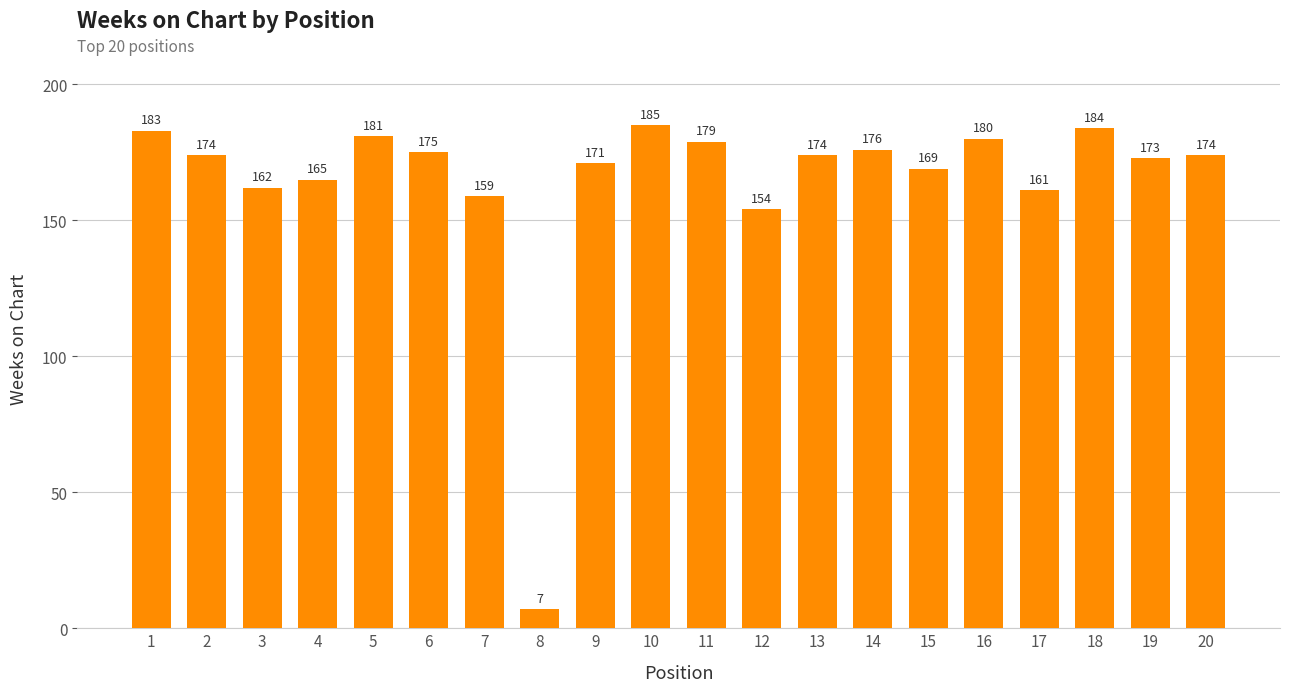

Between 10 and 2, which is larger?

10